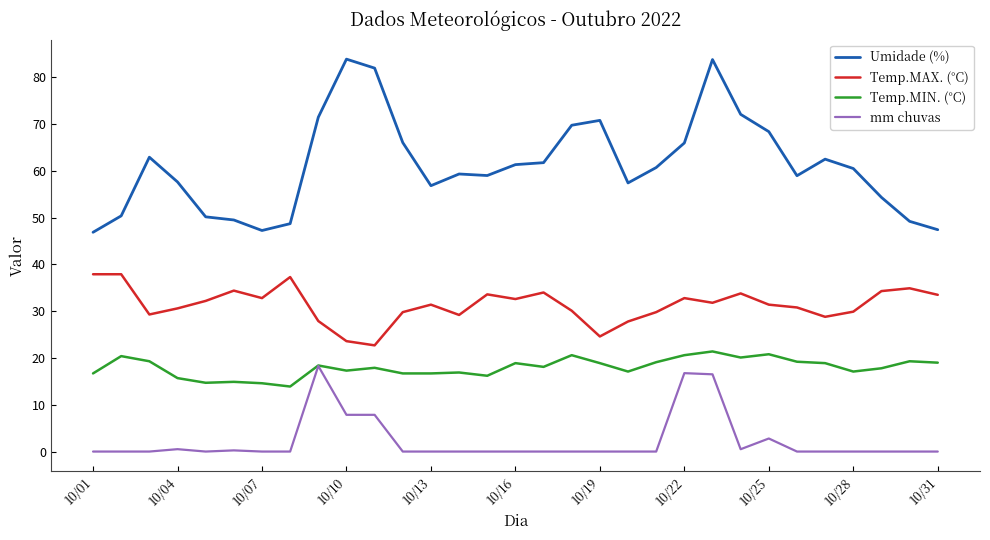

Which series has the widest spread of values?

Umidade (%)